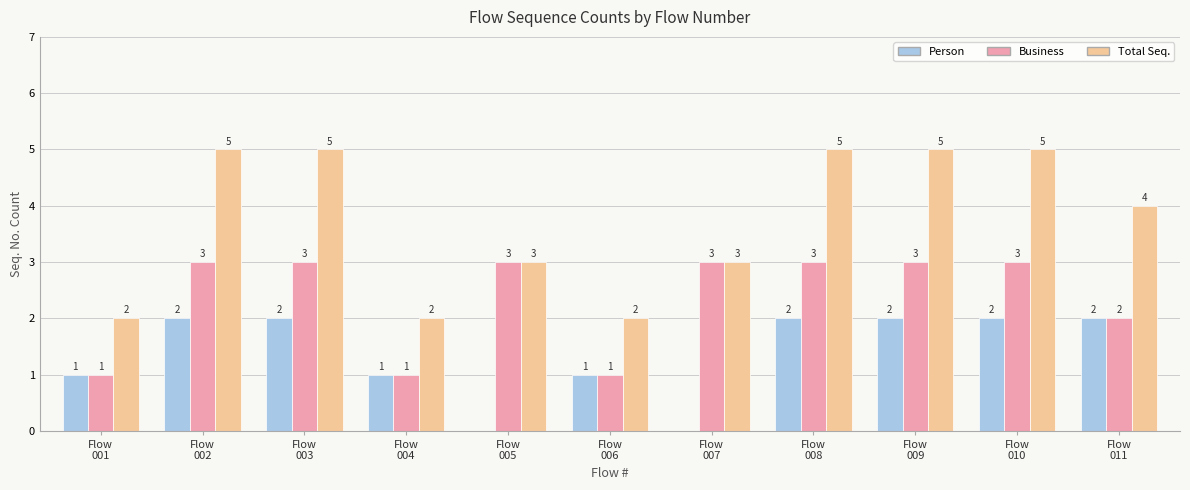

Which series has the largest range (max minus min)?

Total Seq.